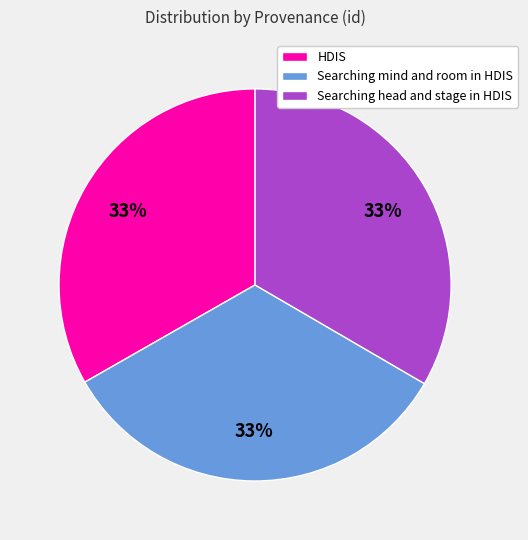

Is the sum of HDIS and Searching mind and room in HDIS greater than half?

Yes